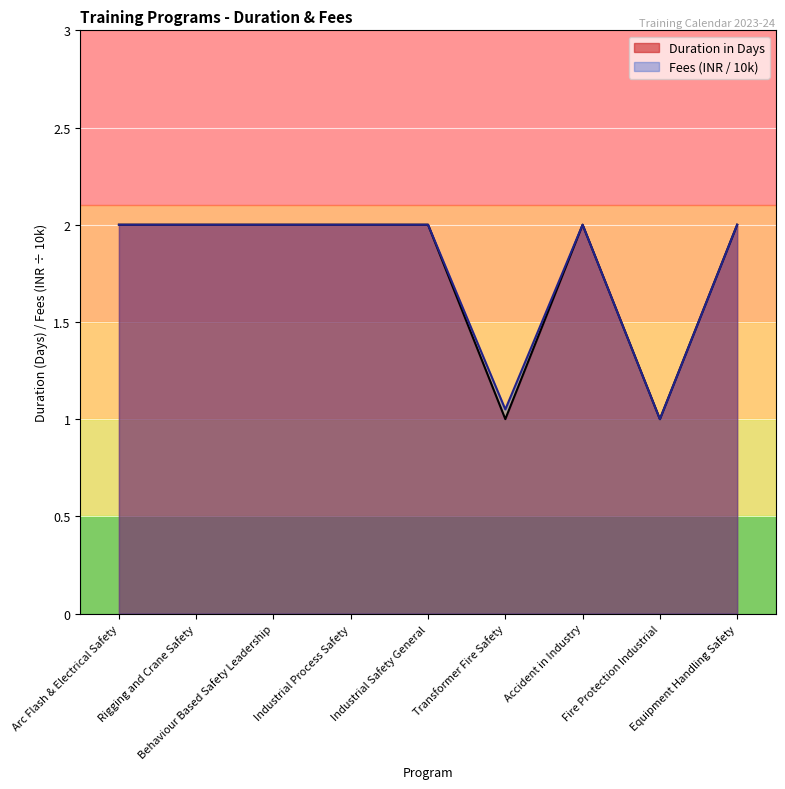

Reading left to right, transcribe all the data shown in this chart.

Duration in Days: 2.0	2.0	2.0	2.0	2.0	1.0	2.0	1.0	2.0
Fees in INR (10k): 2.0	2.0	2.0	2.0	2.0	1.1	2.0	1.0	2.0